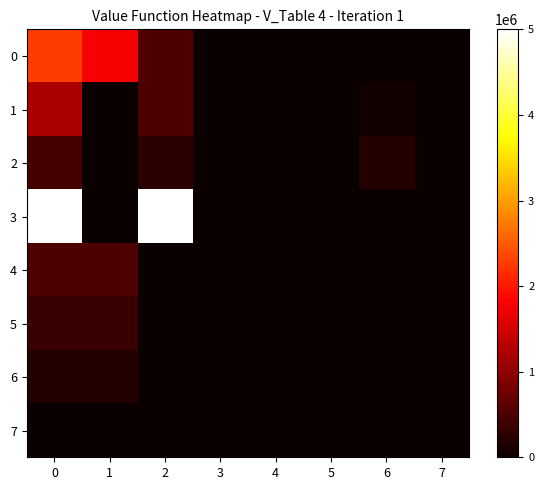

List the series in order of their peak value, lowest first.

7, 6, 5, 2, 4, 1, 0, 3